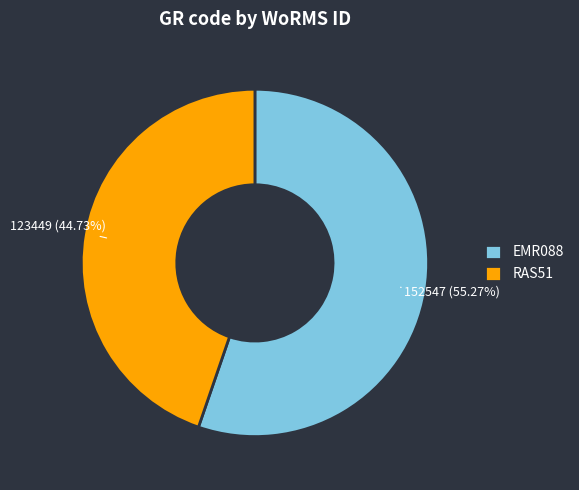

How many segments does this pie chart have?

2